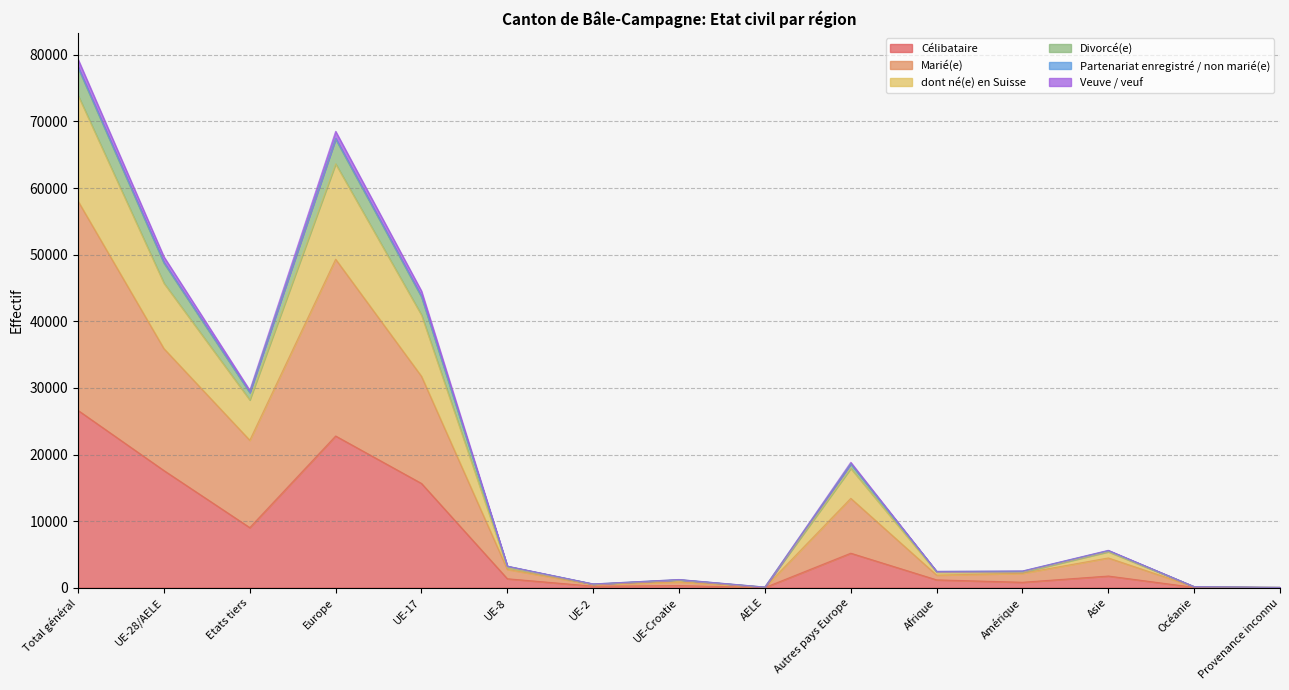

At how many categories does at least one series exceed 44578?

3